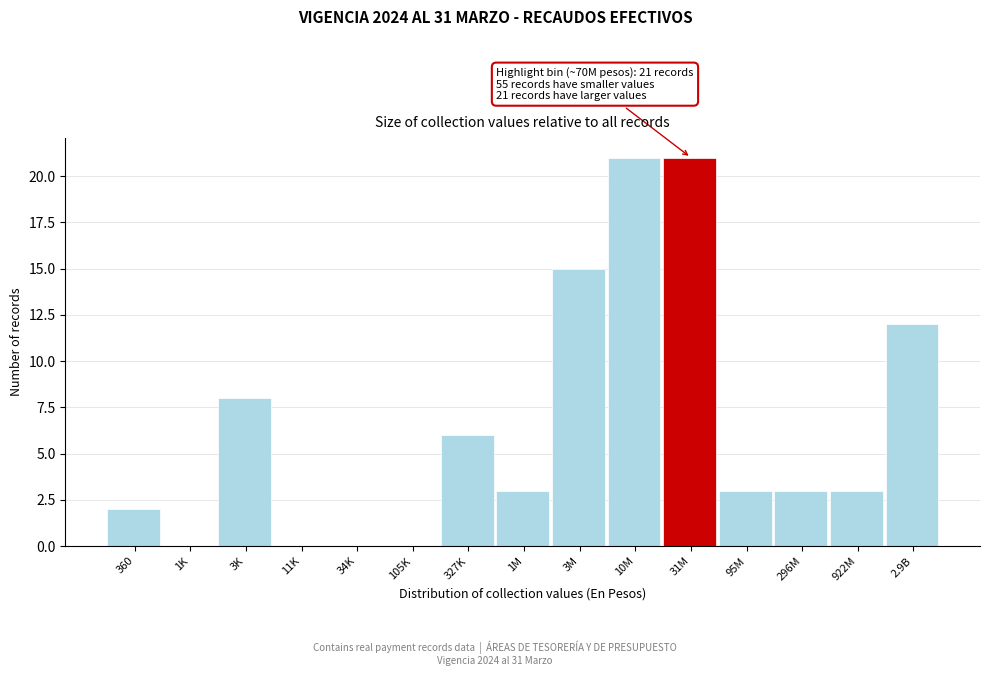

Reading right to left, what are all the values shown in this chart?

2.9B=12	922M=3	296M=3	95M=3	31M=21	10M=21	3M=15	1M=3	327K=6	105K=0	34K=0	11K=0	3K=8	1K=0	360=2